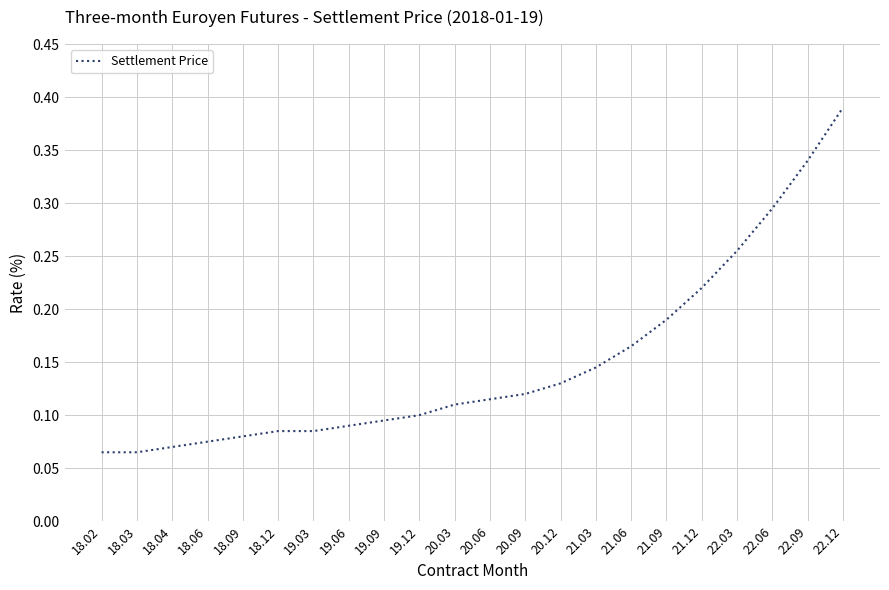

Which has a higher value, 18.03 or 19.06?

19.06